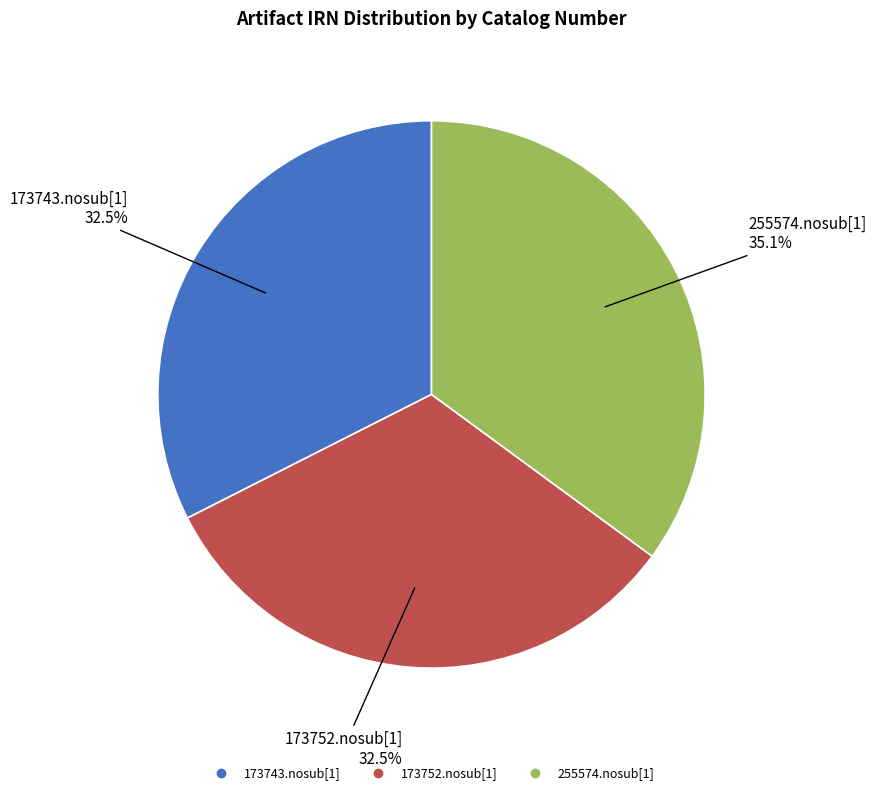

Approximately how many times larger is the value at 173752.nosub[1] compared to 173743.nosub[1]?

1.0